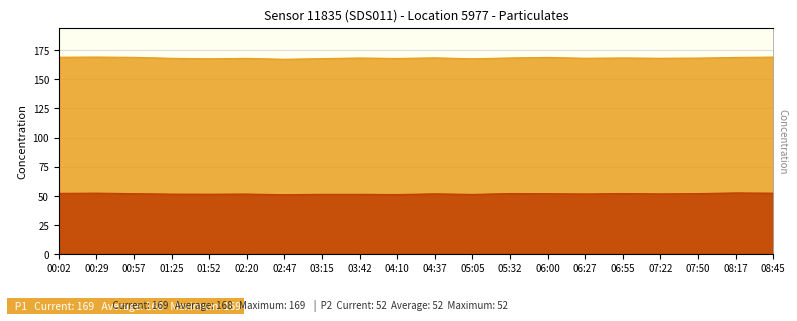

What value does the P1 series have at 00:02?

169.1